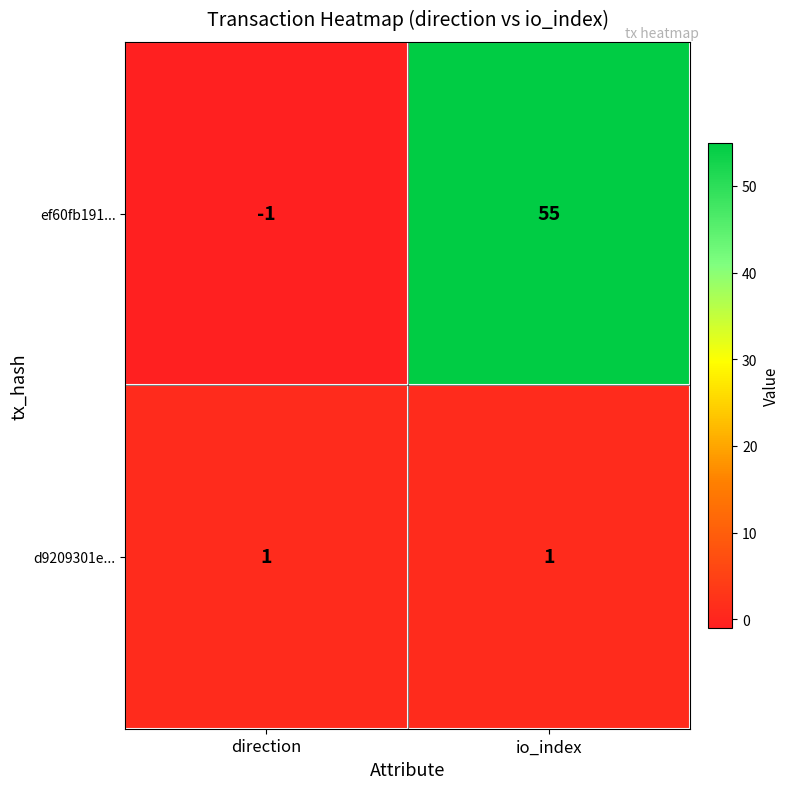

Rank the series by their maximum value, from highest to lowest.

ef60fb191..., d9209301e...